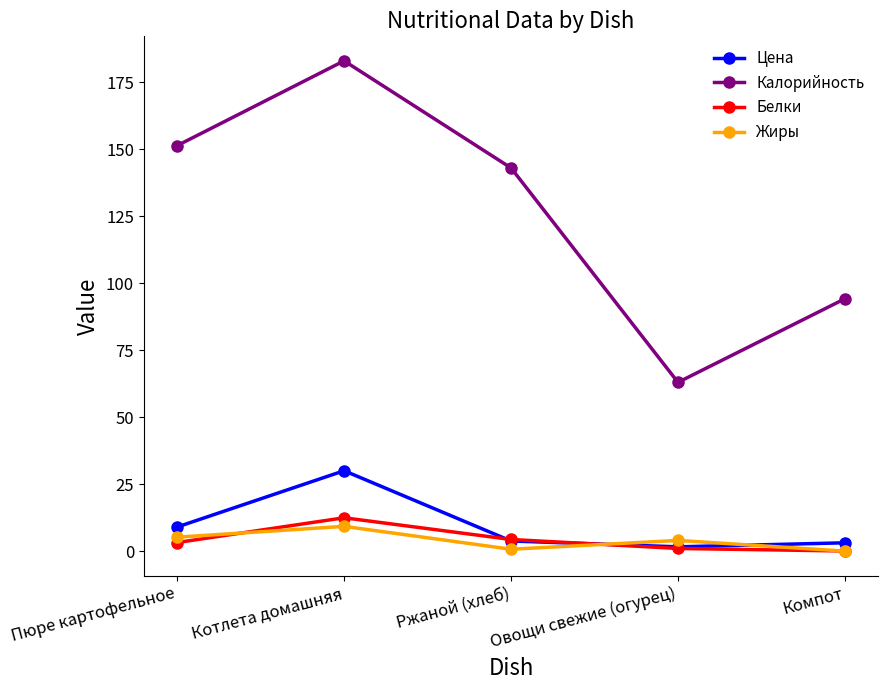

Which series changed the most between Котлета домашняя and Ржаной (хлеб)?

Калорийность